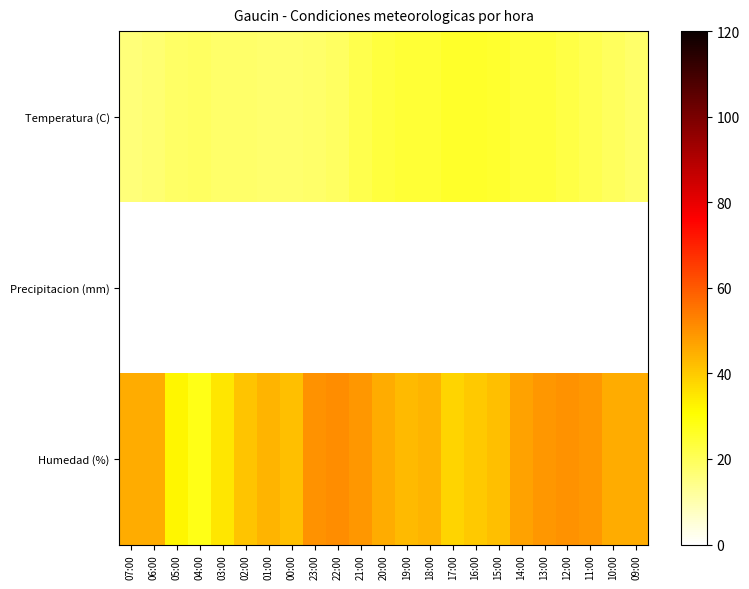

At which category is the sum across all series the highest?

13:00